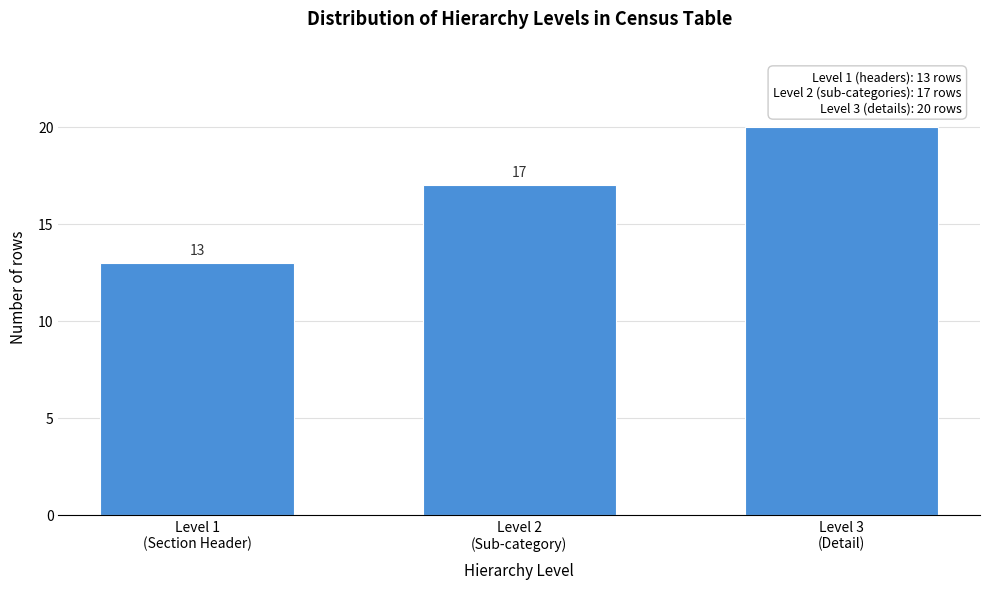

Reading right to left, what are all the values shown in this chart?

20	17	13